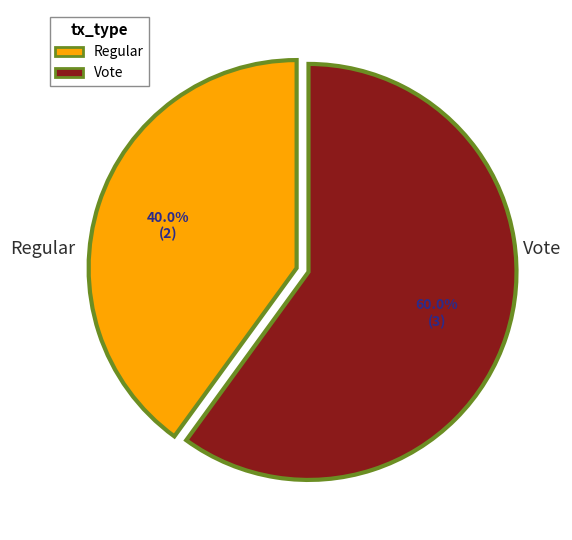

To the nearest percent, what portion does Regular represent?

40%